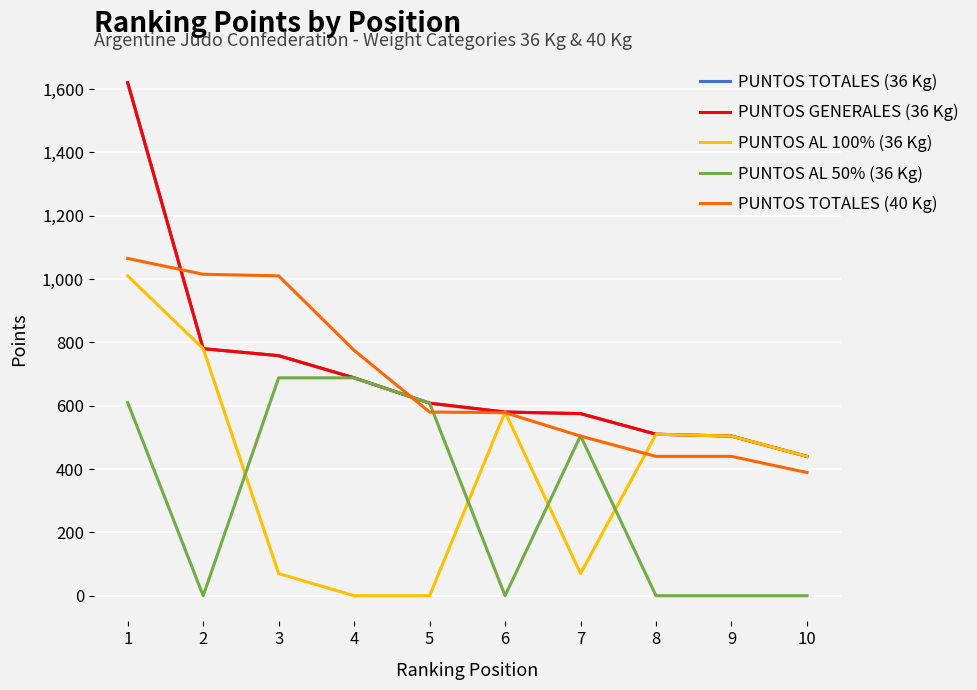

Where does the PUNTOS TOTALES (36 Kg) series first go above 608?

1